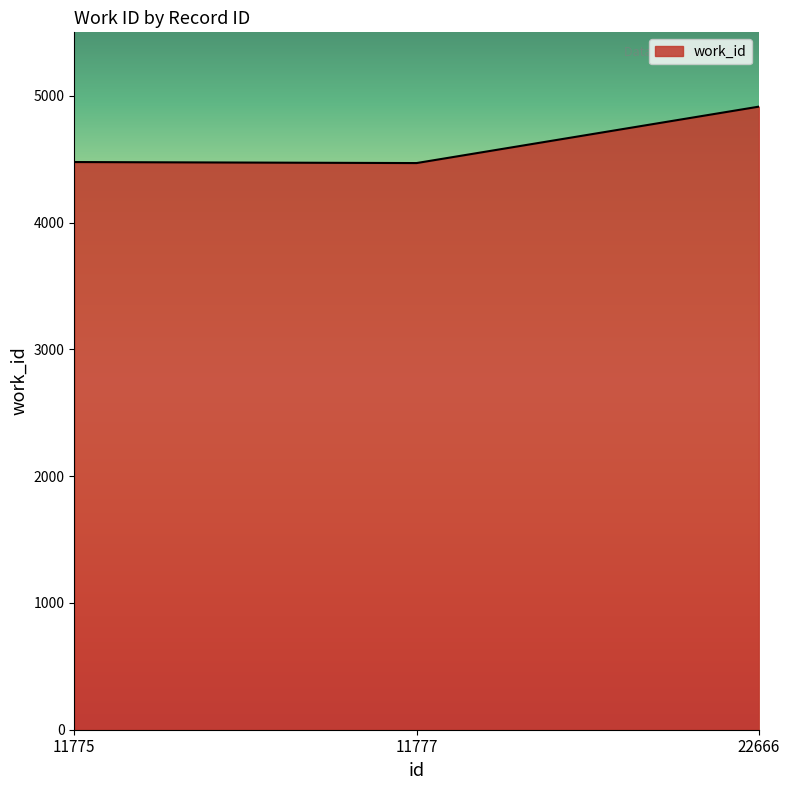

The chart shows a value of 4914 at 22666. True or false?

True